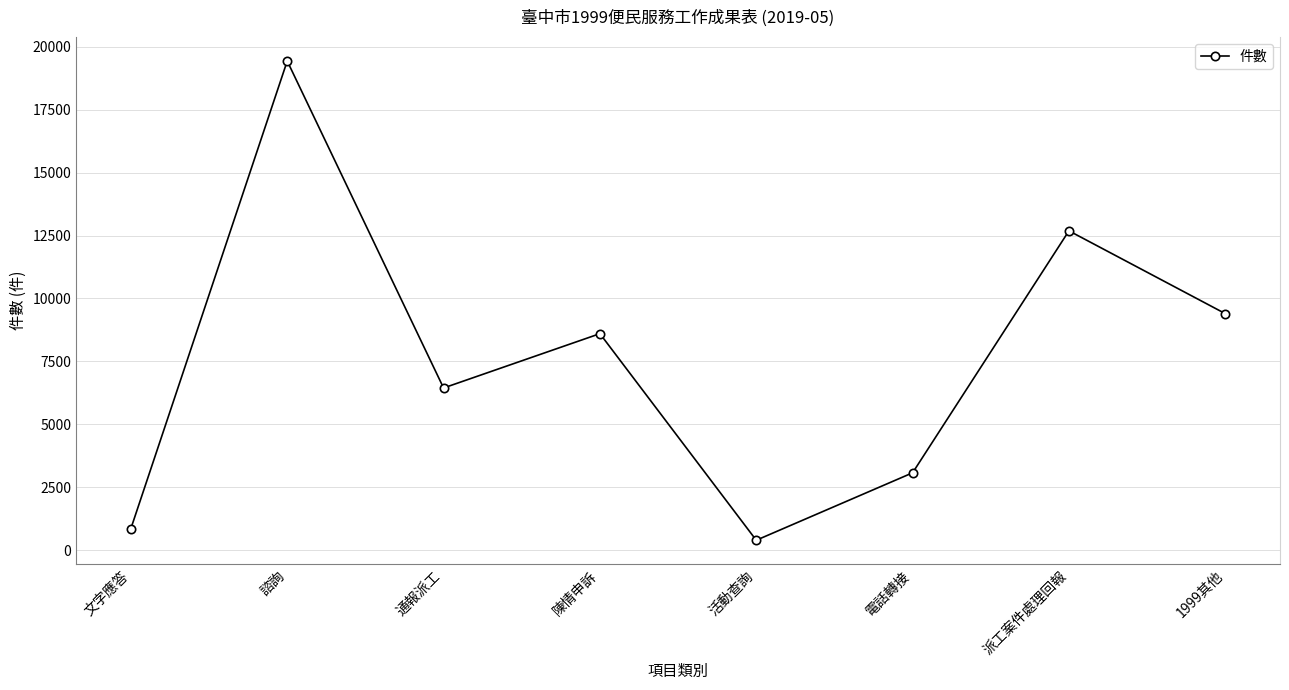

Is it true that the value at 活動查詢 is 391?

True